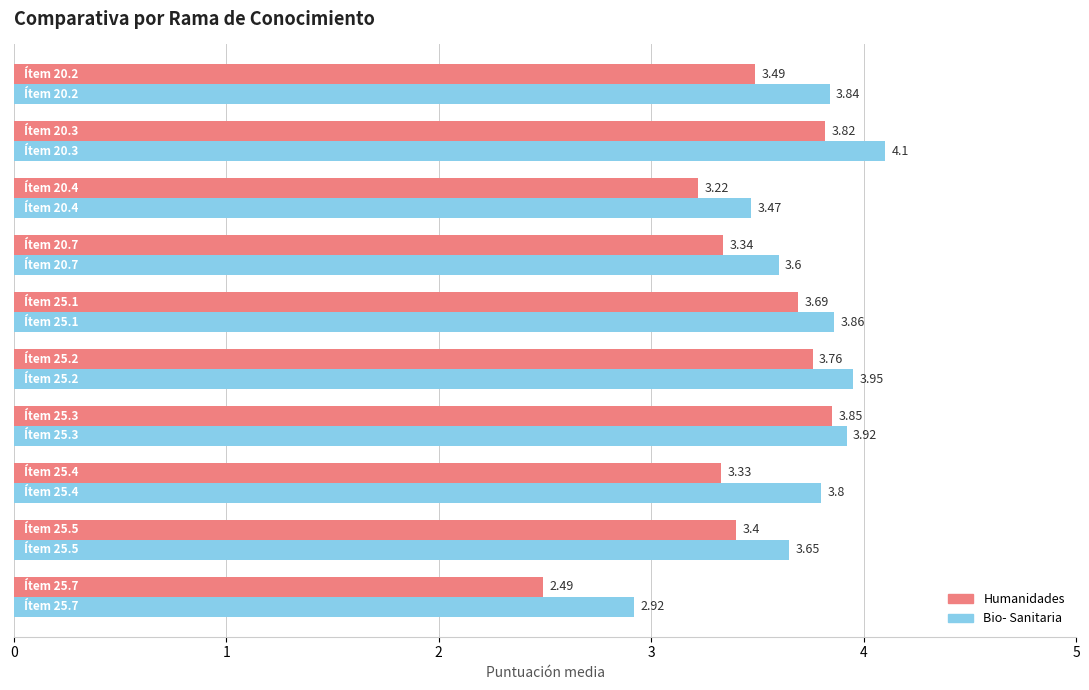

Rank the series by their maximum value, from highest to lowest.

Bio- Sanitaria, Humanidades